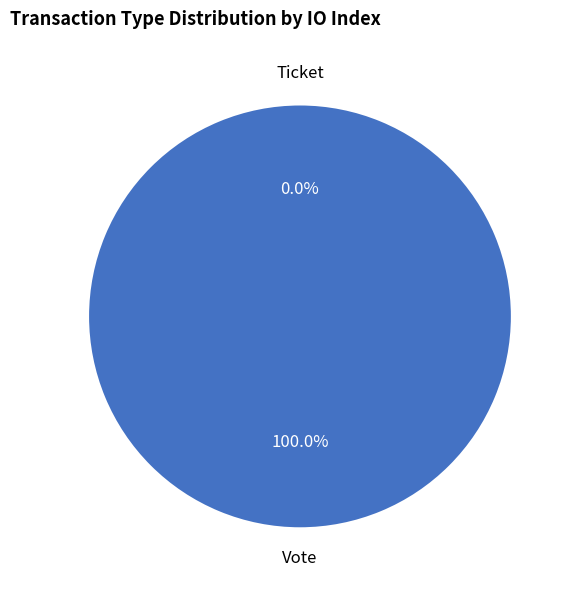

Combined, what portion of the pie is Ticket and Vote?

100.0%